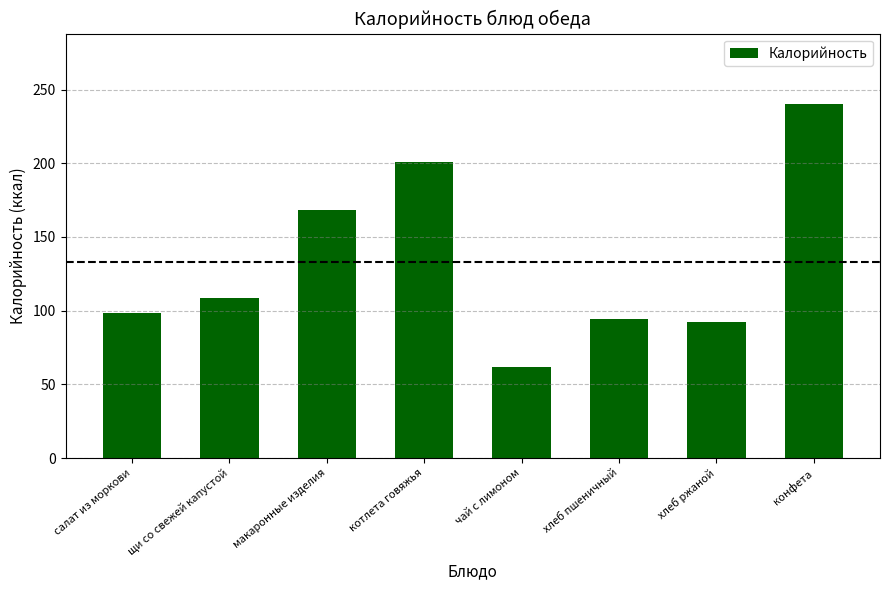

Is it true that the value at конфета is 240.0?

True